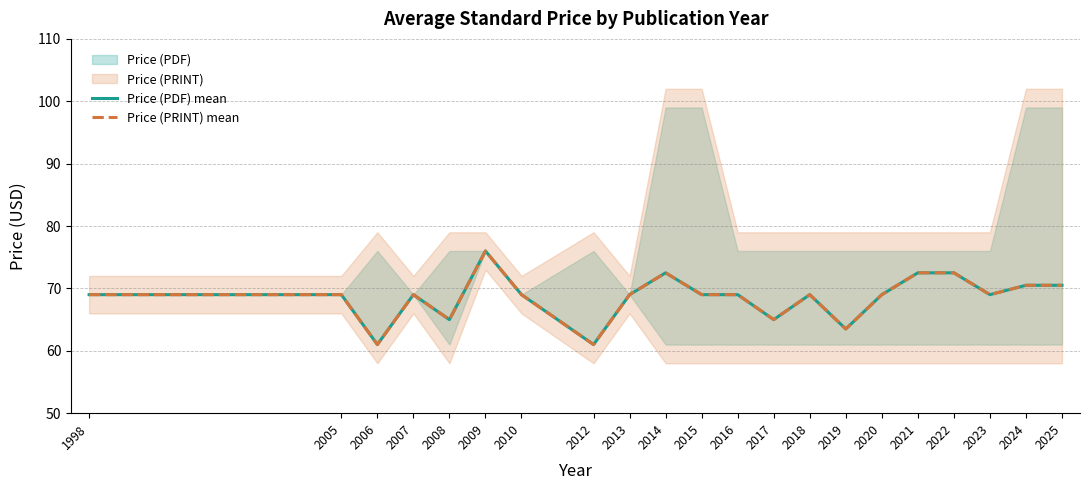

The value of Price (PRINT) mean at 2016 is 118.6. True or false?

False